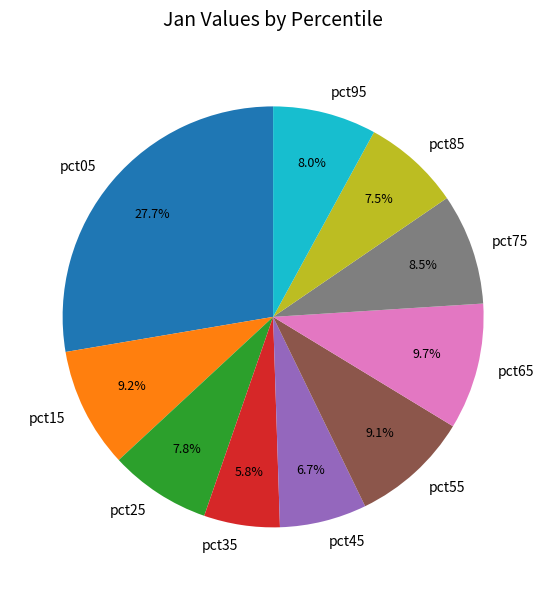

Is pct25 the majority of the pie?

No